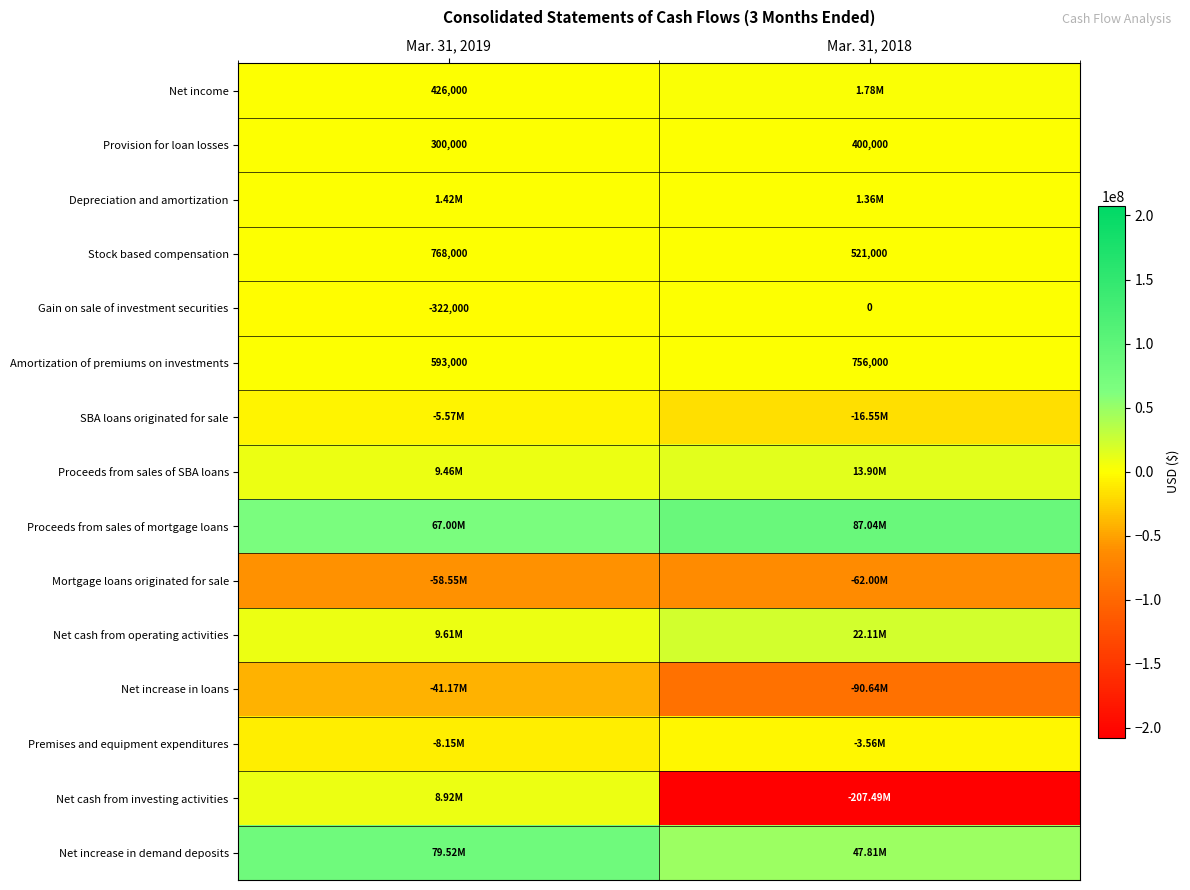

At which category does the chart reach its minimum across all series?

Mar. 31, 2018